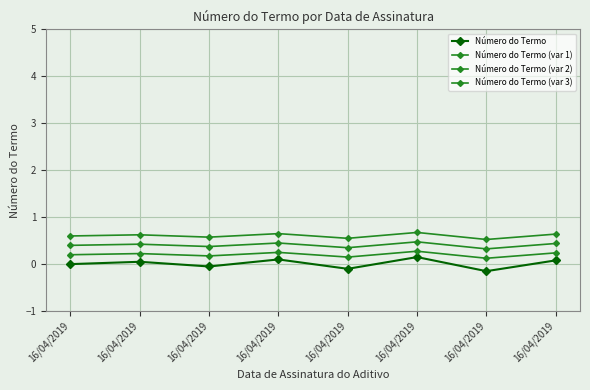

At how many categories does at least one series exceed 0?

8